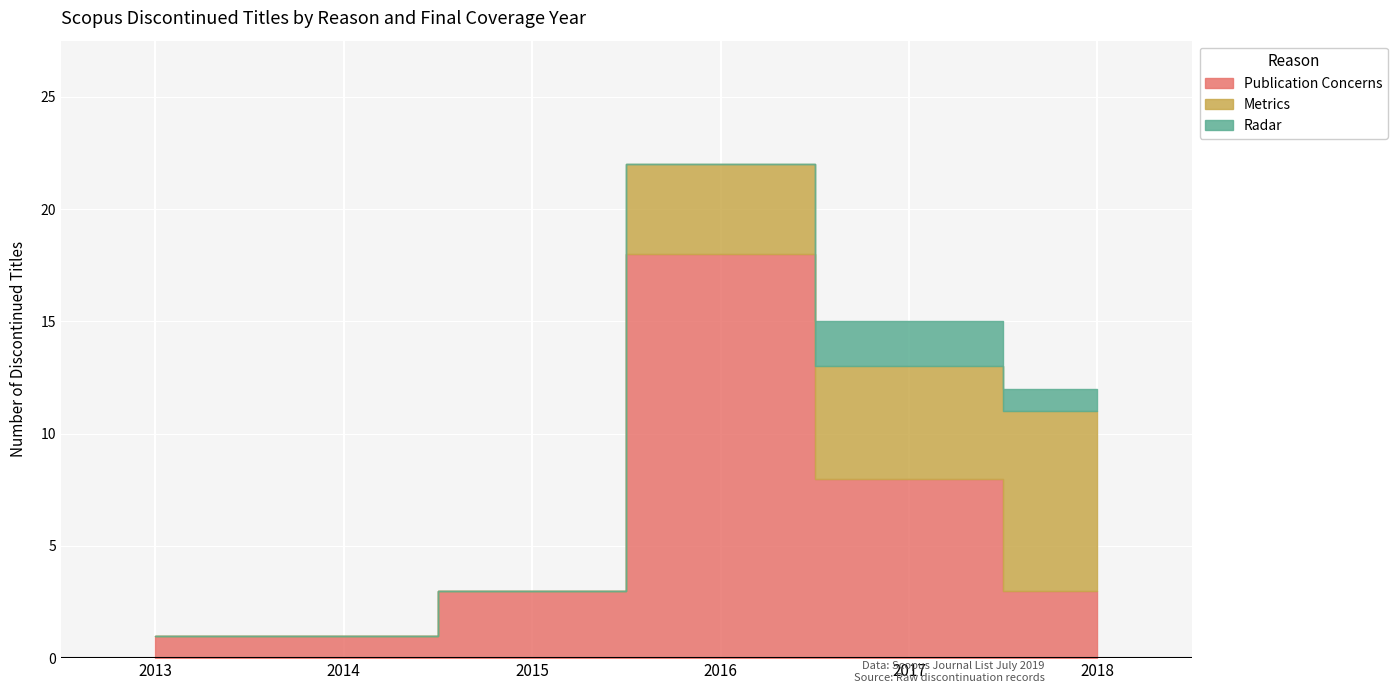

True or false: Radar has more than 2 interior local peaks.

False